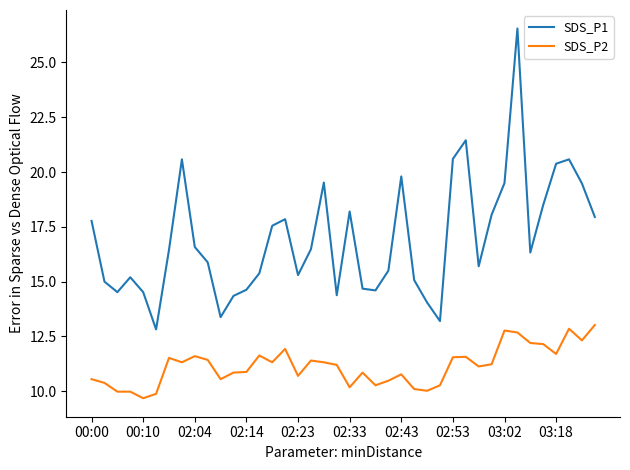

What is the minimum value for SDS_P1?

12.8